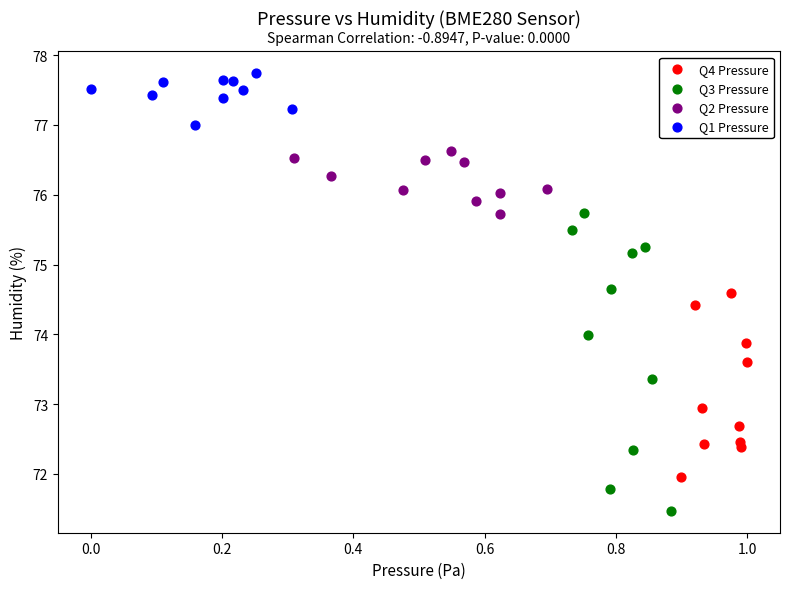

What are all the series names shown in the legend?

Q4 Pressure, Q3 Pressure, Q2 Pressure, Q1 Pressure